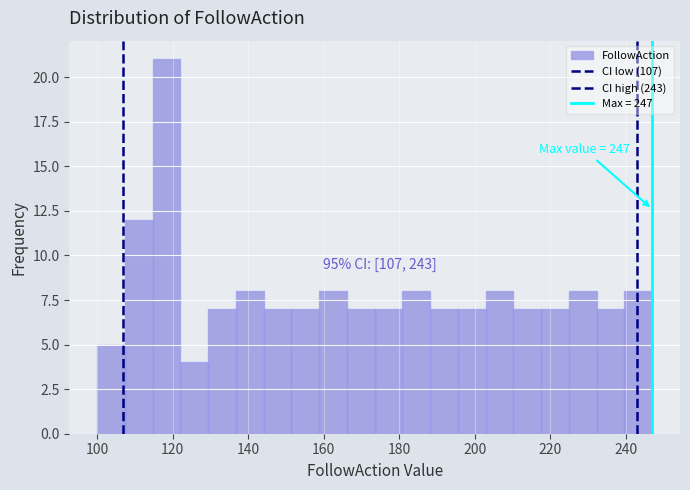

Around what value on the x-axis is the tallest bar? Give the approximate position of its centre, as read against the axis.

118